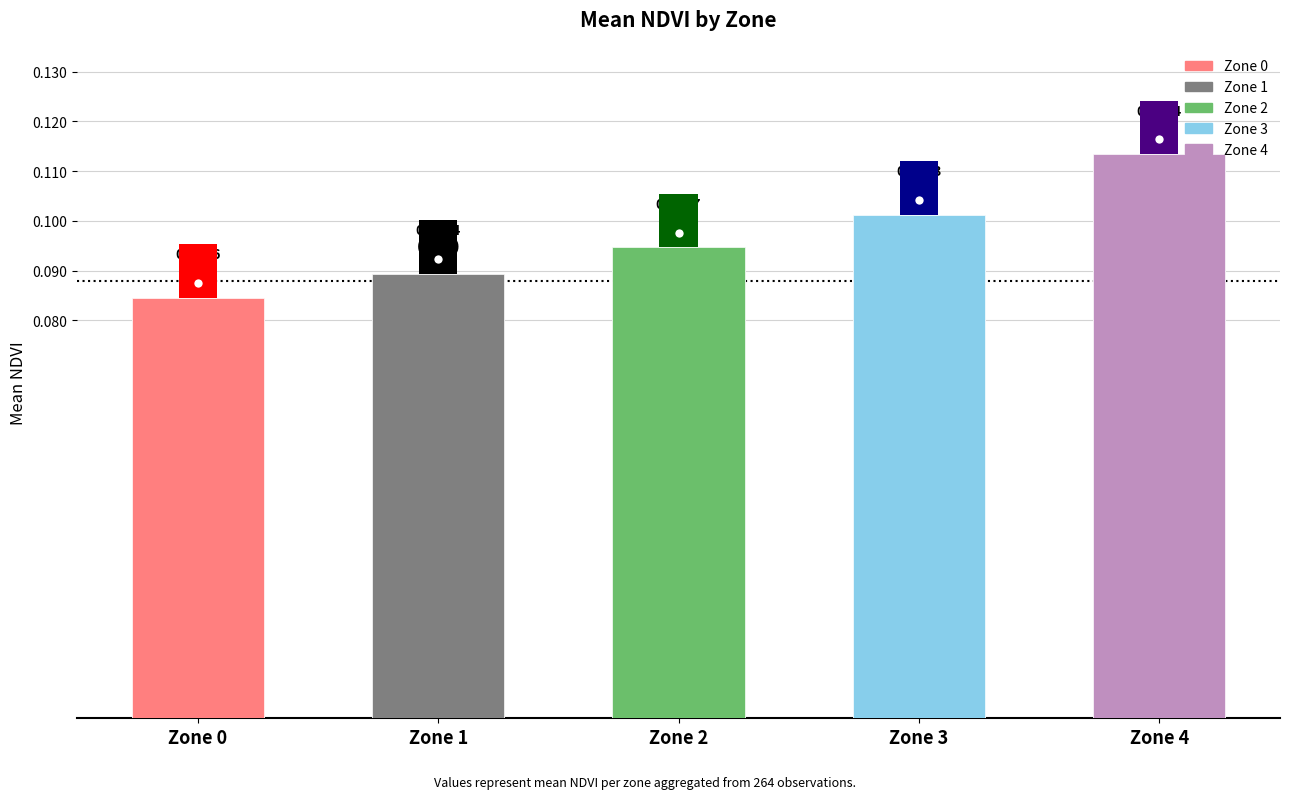

What is the value of the 3rd bar from the left?

0.1